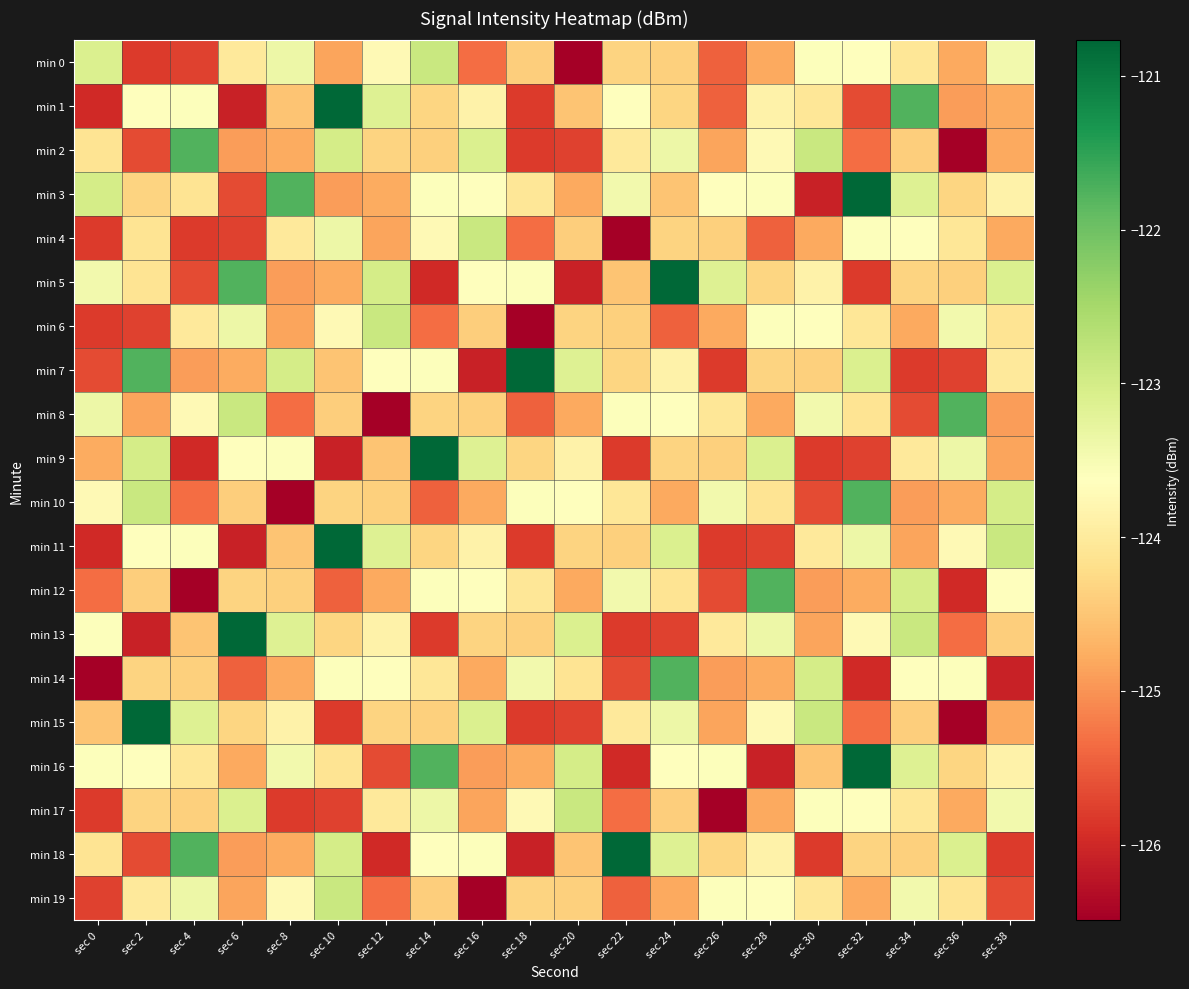

Reading left to right, list all the values displayed in this chart.

min 0: sec 0=-123.1	sec 2=-125.8	sec 4=-125.7	sec 6=-124.0	sec 8=-123.4	sec 10=-124.8	sec 12=-123.7	sec 14=-122.9	sec 16=-125.3	sec 18=-124.4	sec 20=-126.5	sec 22=-124.3	sec 24=-124.4	sec 26=-125.4	sec 28=-124.8	sec 30=-123.6	sec 32=-123.6	sec 34=-124.1	sec 36=-124.8	sec 38=-123.4
min 1: sec 0=-126.0	sec 2=-123.6	sec 4=-123.6	sec 6=-126.1	sec 8=-124.5	sec 10=-120.8	sec 12=-123.1	sec 14=-124.3	sec 16=-123.9	sec 18=-125.8	sec 20=-124.5	sec 22=-123.6	sec 24=-124.3	sec 26=-125.4	sec 28=-123.9	sec 30=-124.1	sec 32=-125.6	sec 34=-121.8	sec 36=-124.9	sec 38=-124.8
min 2: sec 0=-124.1	sec 2=-125.6	sec 4=-121.8	sec 6=-124.9	sec 8=-124.8	sec 10=-123.0	sec 12=-124.3	sec 14=-124.4	sec 16=-123.1	sec 18=-125.8	sec 20=-125.7	sec 22=-124.0	sec 24=-123.4	sec 26=-124.8	sec 28=-123.7	sec 30=-122.9	sec 32=-125.3	sec 34=-124.4	sec 36=-126.5	sec 38=-124.8
min 3: sec 0=-123.0	sec 2=-124.3	sec 4=-124.1	sec 6=-125.6	sec 8=-121.8	sec 10=-124.9	sec 12=-124.8	sec 14=-123.6	sec 16=-123.6	sec 18=-124.1	sec 20=-124.8	sec 22=-123.4	sec 24=-124.5	sec 26=-123.6	sec 28=-123.6	sec 30=-126.1	sec 32=-120.8	sec 34=-123.1	sec 36=-124.3	sec 38=-123.9
min 4: sec 0=-125.8	sec 2=-124.1	sec 4=-125.8	sec 6=-125.7	sec 8=-124.0	sec 10=-123.4	sec 12=-124.8	sec 14=-123.7	sec 16=-122.9	sec 18=-125.3	sec 20=-124.4	sec 22=-126.5	sec 24=-124.3	sec 26=-124.4	sec 28=-125.4	sec 30=-124.8	sec 32=-123.6	sec 34=-123.6	sec 36=-124.1	sec 38=-124.8
min 5: sec 0=-123.4	sec 2=-124.1	sec 4=-125.6	sec 6=-121.8	sec 8=-124.9	sec 10=-124.8	sec 12=-123.0	sec 14=-126.0	sec 16=-123.6	sec 18=-123.6	sec 20=-126.1	sec 22=-124.5	sec 24=-120.8	sec 26=-123.1	sec 28=-124.3	sec 30=-123.9	sec 32=-125.8	sec 34=-124.3	sec 36=-124.4	sec 38=-123.1
min 6: sec 0=-125.8	sec 2=-125.7	sec 4=-124.0	sec 6=-123.4	sec 8=-124.8	sec 10=-123.7	sec 12=-122.9	sec 14=-125.3	sec 16=-124.4	sec 18=-126.5	sec 20=-124.3	sec 22=-124.4	sec 24=-125.4	sec 26=-124.8	sec 28=-123.6	sec 30=-123.6	sec 32=-124.1	sec 34=-124.8	sec 36=-123.4	sec 38=-124.1
min 7: sec 0=-125.6	sec 2=-121.8	sec 4=-124.9	sec 6=-124.8	sec 8=-123.0	sec 10=-124.5	sec 12=-123.6	sec 14=-123.6	sec 16=-126.1	sec 18=-120.8	sec 20=-123.1	sec 22=-124.3	sec 24=-123.9	sec 26=-125.8	sec 28=-124.3	sec 30=-124.4	sec 32=-123.1	sec 34=-125.8	sec 36=-125.7	sec 38=-124.0
min 8: sec 0=-123.4	sec 2=-124.8	sec 4=-123.7	sec 6=-122.9	sec 8=-125.3	sec 10=-124.4	sec 12=-126.5	sec 14=-124.3	sec 16=-124.4	sec 18=-125.4	sec 20=-124.8	sec 22=-123.6	sec 24=-123.6	sec 26=-124.1	sec 28=-124.8	sec 30=-123.4	sec 32=-124.1	sec 34=-125.6	sec 36=-121.8	sec 38=-124.9
min 9: sec 0=-124.8	sec 2=-123.0	sec 4=-126.0	sec 6=-123.6	sec 8=-123.6	sec 10=-126.1	sec 12=-124.5	sec 14=-120.8	sec 16=-123.1	sec 18=-124.3	sec 20=-123.9	sec 22=-125.8	sec 24=-124.3	sec 26=-124.4	sec 28=-123.1	sec 30=-125.8	sec 32=-125.7	sec 34=-124.0	sec 36=-123.4	sec 38=-124.8
min 10: sec 0=-123.7	sec 2=-122.9	sec 4=-125.3	sec 6=-124.4	sec 8=-126.5	sec 10=-124.3	sec 12=-124.4	sec 14=-125.4	sec 16=-124.8	sec 18=-123.6	sec 20=-123.6	sec 22=-124.1	sec 24=-124.8	sec 26=-123.4	sec 28=-124.1	sec 30=-125.6	sec 32=-121.8	sec 34=-124.9	sec 36=-124.8	sec 38=-123.0
min 11: sec 0=-126.0	sec 2=-123.6	sec 4=-123.6	sec 6=-126.1	sec 8=-124.5	sec 10=-120.8	sec 12=-123.1	sec 14=-124.3	sec 16=-123.9	sec 18=-125.8	sec 20=-124.3	sec 22=-124.4	sec 24=-123.1	sec 26=-125.8	sec 28=-125.7	sec 30=-124.0	sec 32=-123.4	sec 34=-124.8	sec 36=-123.7	sec 38=-122.9
min 12: sec 0=-125.3	sec 2=-124.4	sec 4=-126.5	sec 6=-124.3	sec 8=-124.4	sec 10=-125.4	sec 12=-124.8	sec 14=-123.6	sec 16=-123.6	sec 18=-124.1	sec 20=-124.8	sec 22=-123.4	sec 24=-124.1	sec 26=-125.6	sec 28=-121.8	sec 30=-124.9	sec 32=-124.8	sec 34=-123.0	sec 36=-126.0	sec 38=-123.6
min 13: sec 0=-123.6	sec 2=-126.1	sec 4=-124.5	sec 6=-120.8	sec 8=-123.1	sec 10=-124.3	sec 12=-123.9	sec 14=-125.8	sec 16=-124.3	sec 18=-124.4	sec 20=-123.1	sec 22=-125.8	sec 24=-125.7	sec 26=-124.0	sec 28=-123.4	sec 30=-124.8	sec 32=-123.7	sec 34=-122.9	sec 36=-125.3	sec 38=-124.4
min 14: sec 0=-126.5	sec 2=-124.3	sec 4=-124.4	sec 6=-125.4	sec 8=-124.8	sec 10=-123.6	sec 12=-123.6	sec 14=-124.1	sec 16=-124.8	sec 18=-123.4	sec 20=-124.1	sec 22=-125.6	sec 24=-121.8	sec 26=-124.9	sec 28=-124.8	sec 30=-123.0	sec 32=-126.0	sec 34=-123.6	sec 36=-123.6	sec 38=-126.1
min 15: sec 0=-124.5	sec 2=-120.8	sec 4=-123.1	sec 6=-124.3	sec 8=-123.9	sec 10=-125.8	sec 12=-124.3	sec 14=-124.4	sec 16=-123.1	sec 18=-125.8	sec 20=-125.7	sec 22=-124.0	sec 24=-123.4	sec 26=-124.8	sec 28=-123.7	sec 30=-122.9	sec 32=-125.3	sec 34=-124.4	sec 36=-126.5	sec 38=-124.8
min 16: sec 0=-123.6	sec 2=-123.6	sec 4=-124.1	sec 6=-124.8	sec 8=-123.4	sec 10=-124.1	sec 12=-125.6	sec 14=-121.8	sec 16=-124.9	sec 18=-124.8	sec 20=-123.0	sec 22=-126.0	sec 24=-123.6	sec 26=-123.6	sec 28=-126.1	sec 30=-124.5	sec 32=-120.8	sec 34=-123.1	sec 36=-124.3	sec 38=-123.9
min 17: sec 0=-125.8	sec 2=-124.3	sec 4=-124.4	sec 6=-123.1	sec 8=-125.8	sec 10=-125.7	sec 12=-124.0	sec 14=-123.4	sec 16=-124.8	sec 18=-123.7	sec 20=-122.9	sec 22=-125.3	sec 24=-124.4	sec 26=-126.5	sec 28=-124.8	sec 30=-123.6	sec 32=-123.6	sec 34=-124.1	sec 36=-124.8	sec 38=-123.4
min 18: sec 0=-124.1	sec 2=-125.6	sec 4=-121.8	sec 6=-124.9	sec 8=-124.8	sec 10=-123.0	sec 12=-126.0	sec 14=-123.6	sec 16=-123.6	sec 18=-126.1	sec 20=-124.5	sec 22=-120.8	sec 24=-123.1	sec 26=-124.3	sec 28=-123.9	sec 30=-125.8	sec 32=-124.3	sec 34=-124.4	sec 36=-123.1	sec 38=-125.8
min 19: sec 0=-125.7	sec 2=-124.0	sec 4=-123.4	sec 6=-124.8	sec 8=-123.7	sec 10=-122.9	sec 12=-125.3	sec 14=-124.4	sec 16=-126.5	sec 18=-124.3	sec 20=-124.4	sec 22=-125.4	sec 24=-124.8	sec 26=-123.6	sec 28=-123.6	sec 30=-124.1	sec 32=-124.8	sec 34=-123.4	sec 36=-124.1	sec 38=-125.6